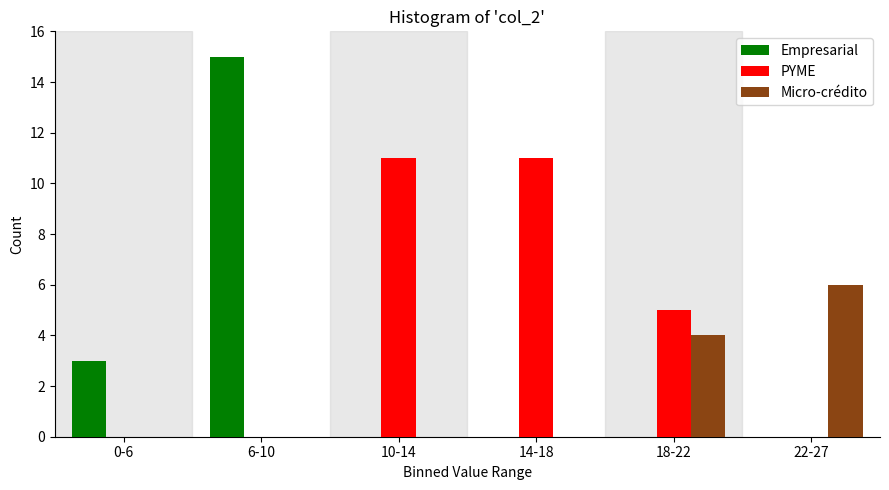

Reading right to left, extract all data points from this chart.

Empresarial: 22-27=0	18-22=0	14-18=0	10-14=0	6-10=15	0-6=3
PYME: 22-27=0	18-22=5	14-18=11	10-14=11	6-10=0	0-6=0
Micro-crédito: 22-27=6	18-22=4	14-18=0	10-14=0	6-10=0	0-6=0